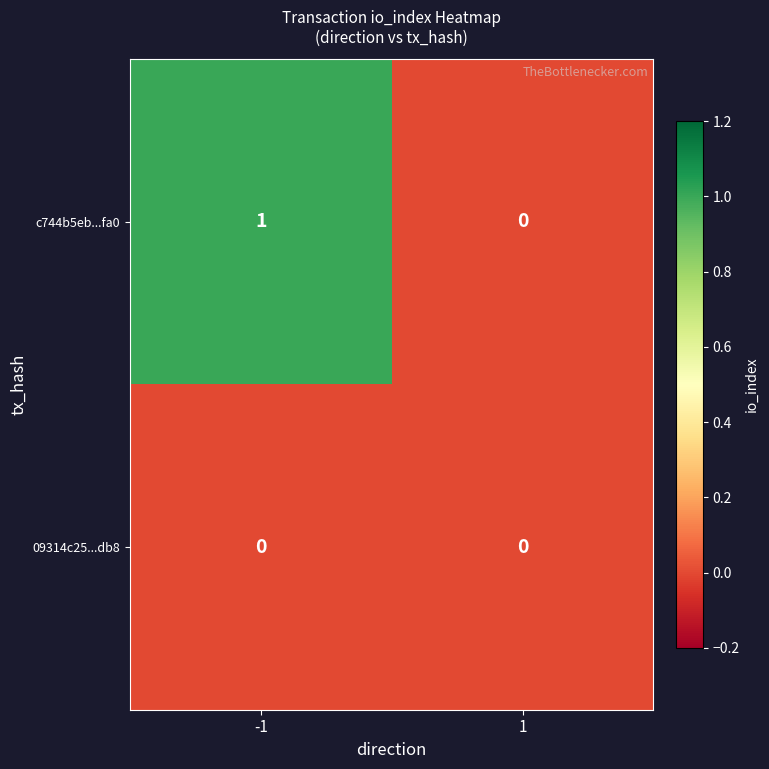

Rank the series by their average value, from highest to lowest.

c744b5eb...fa0, 09314c25...db8